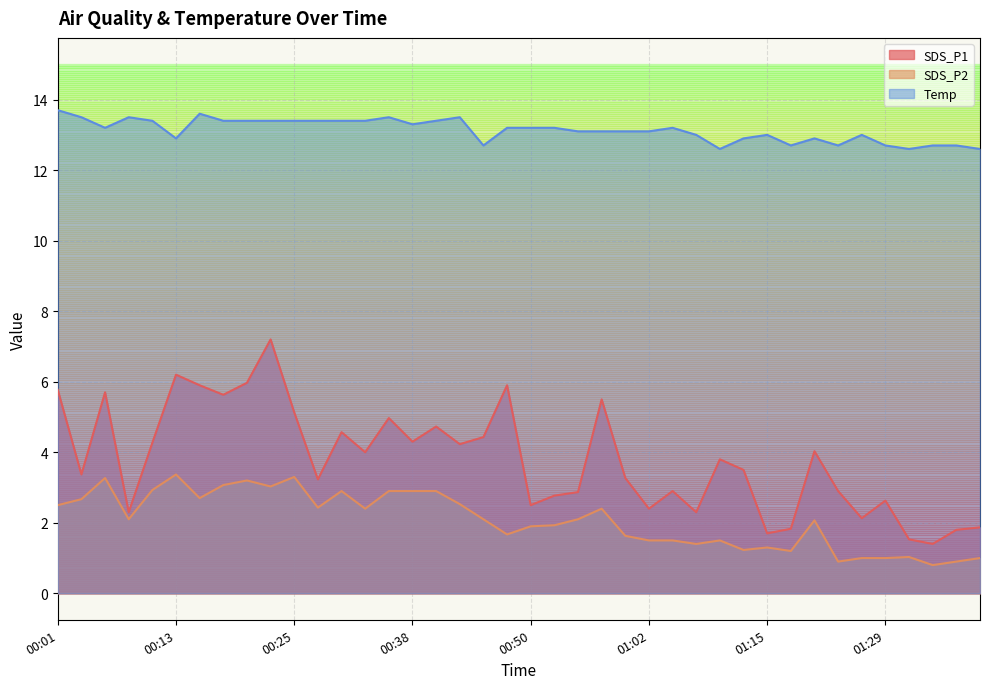

At which label does SDS_P1 reach its peak?

00:23